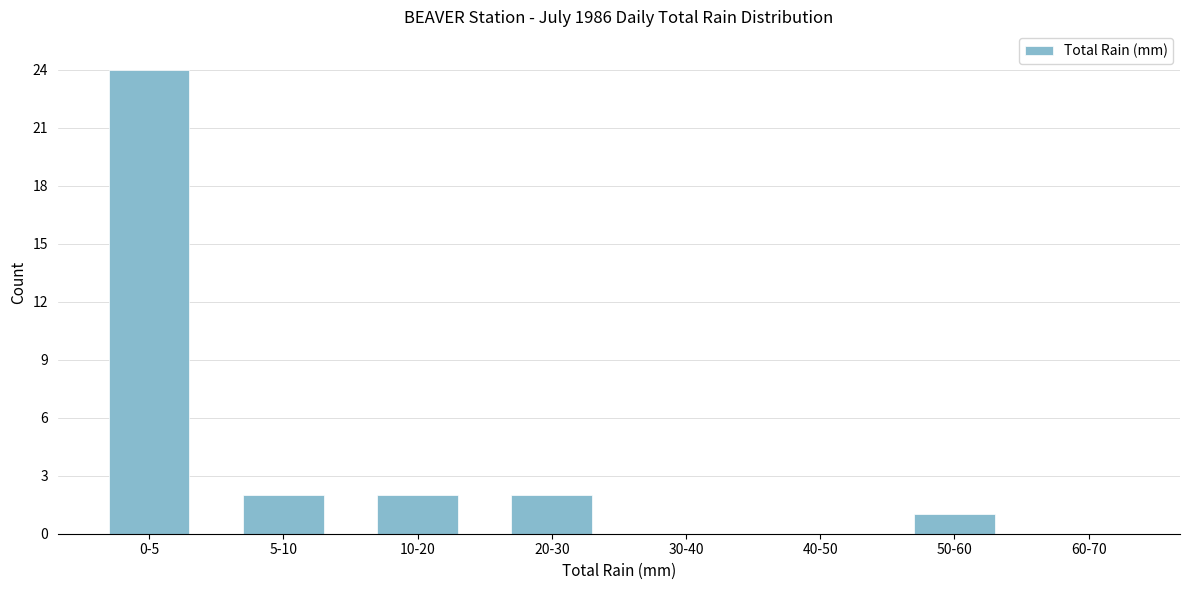

Reading left to right, transcribe all the data shown in this chart.

0-5=24	5-10=2	10-20=2	20-30=2	30-40=0	40-50=0	50-60=1	60-70=0